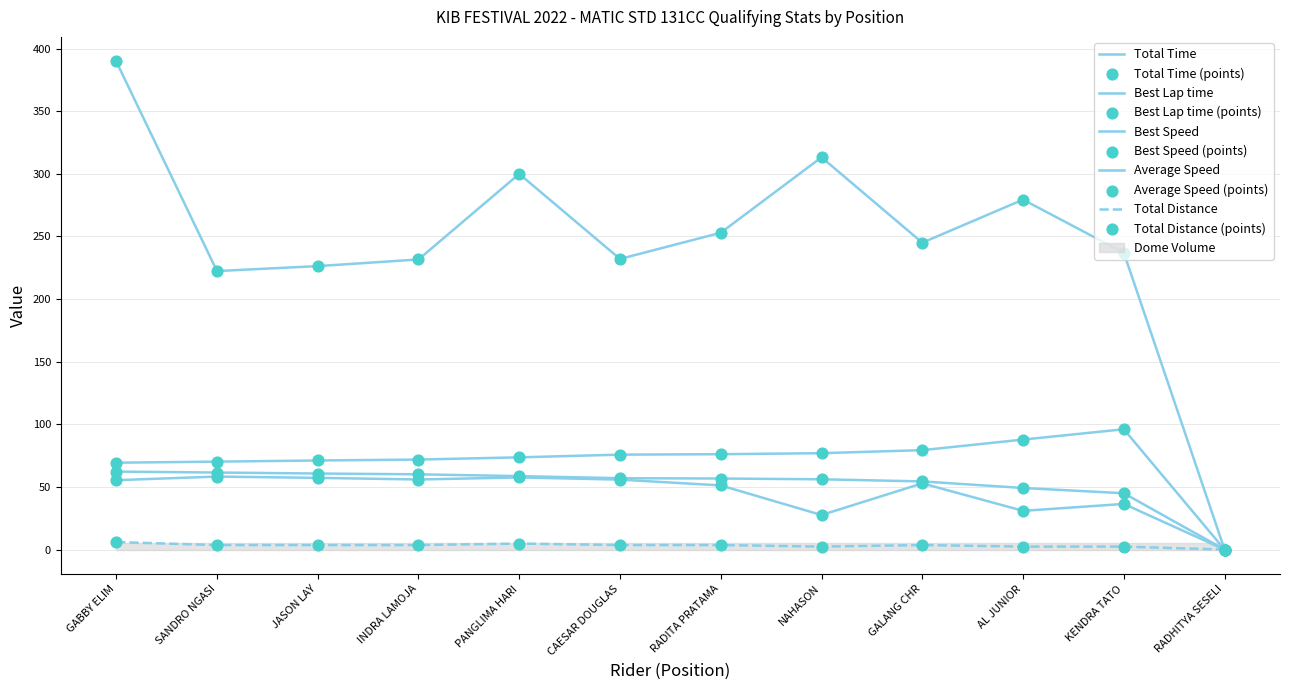

Which series reaches the minimum Y coordinate?

Total Time